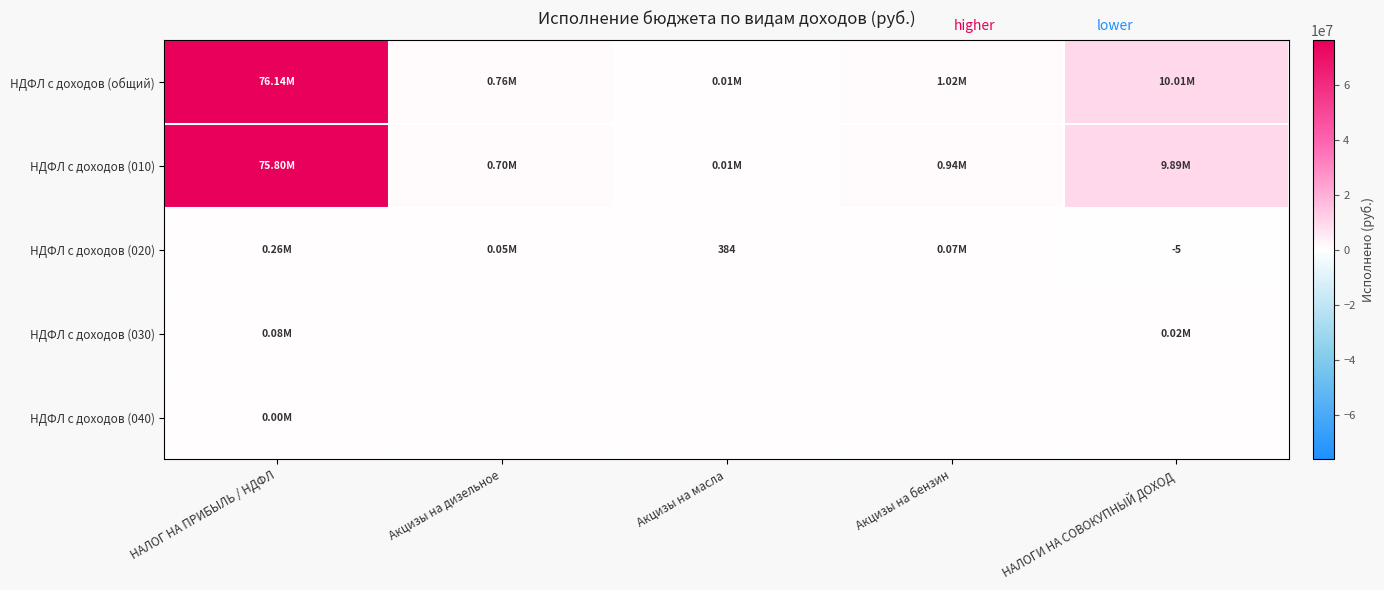

Which series changed the most between Акцизы на бензин and НАЛОГИ НА СОВОКУПНЫЙ ДОХОД?

НДФЛ с доходов (общий)